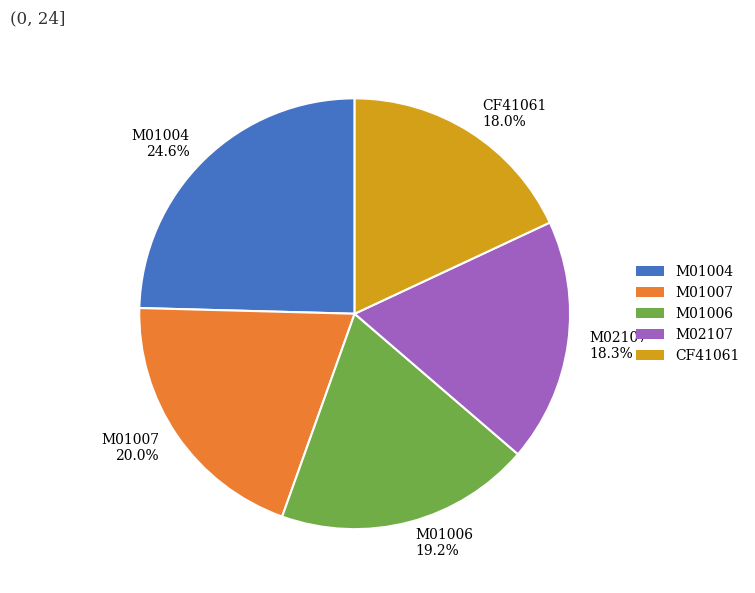

Is there a majority slice in this chart?

No